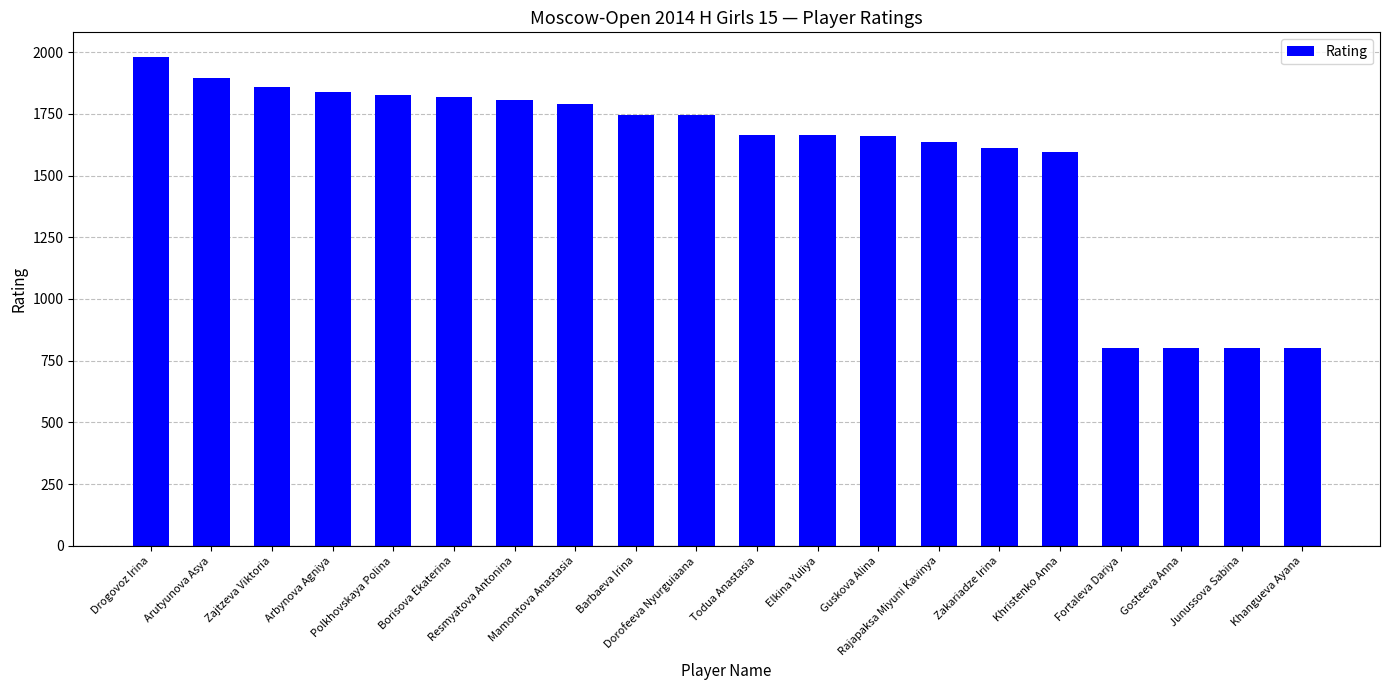

What is the value of the 20th bar from the left?

800